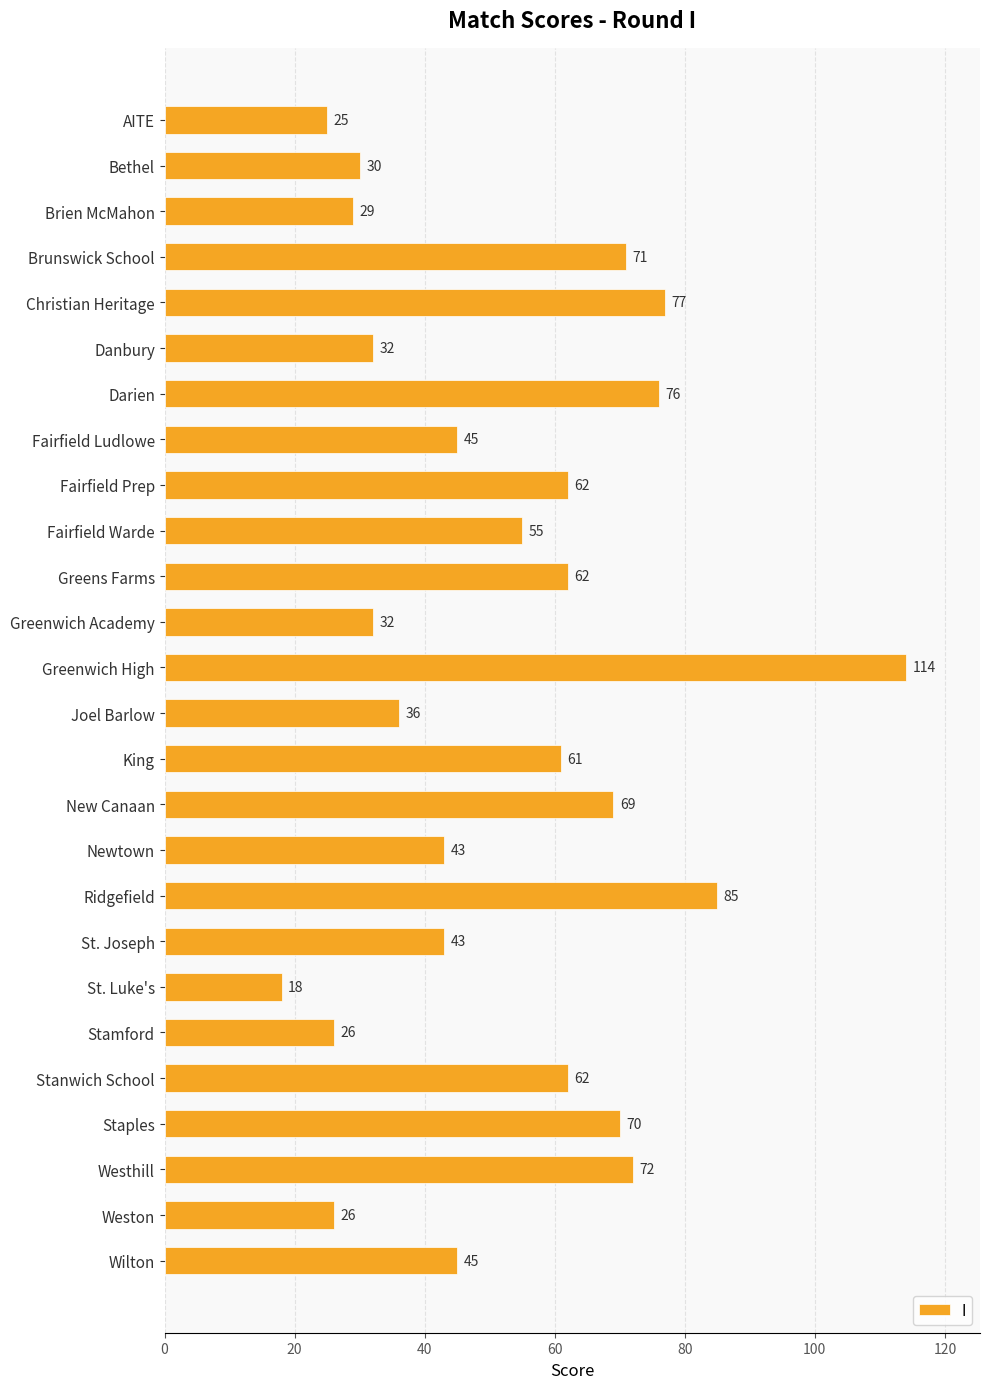

Which label corresponds to the largest value in the chart?

Greenwich High